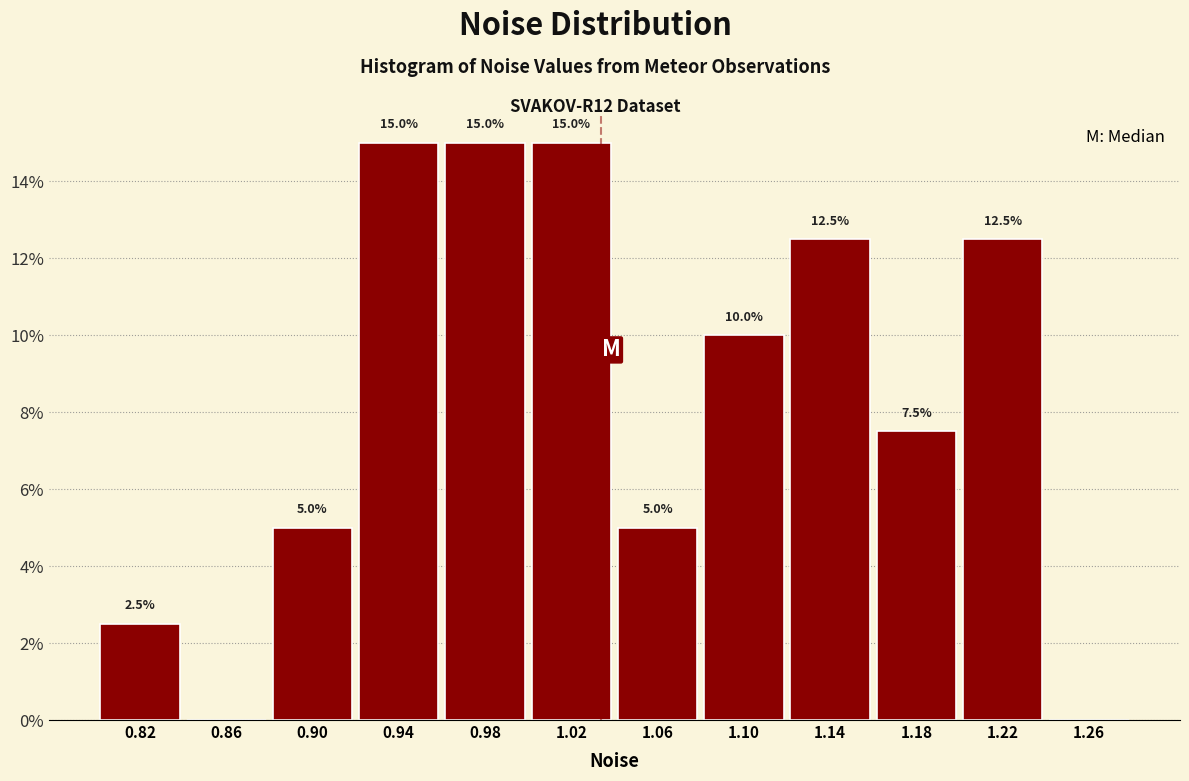

Reading left to right, transcribe all the data shown in this chart.

0.82=2.5	0.86=0.0	0.90=5.0	0.94=15.0	0.98=15.0	1.02=15.0	1.06=5.0	1.10=10.0	1.14=12.5	1.18=7.5	1.22=12.5	1.26=0.0